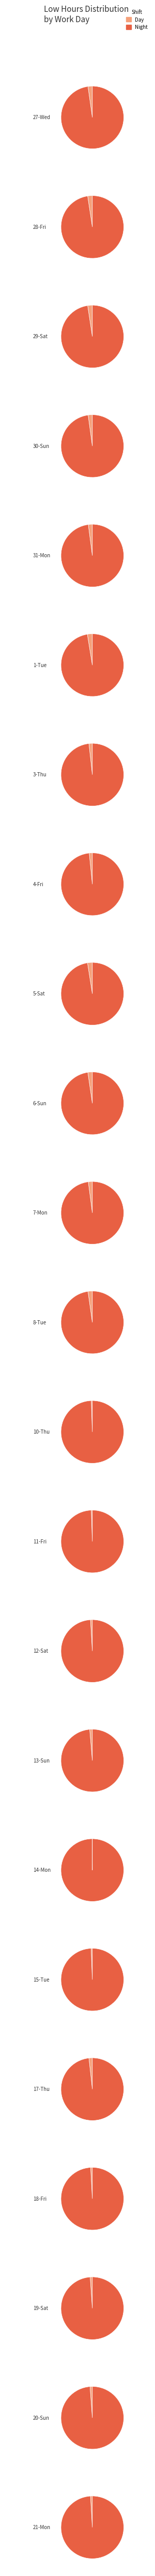

Which has a higher value, 20-Sun or 29-Sat?

20-Sun